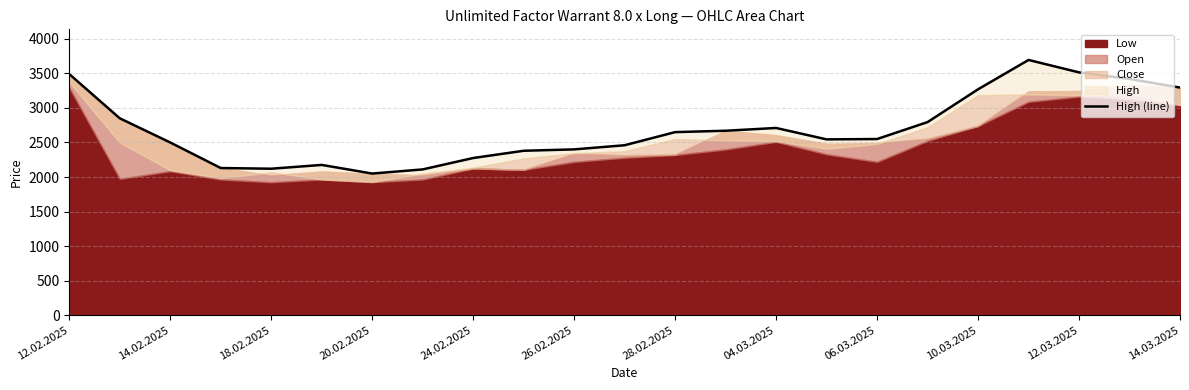

What is the difference between the values at 14 and 14.02.2025?

140